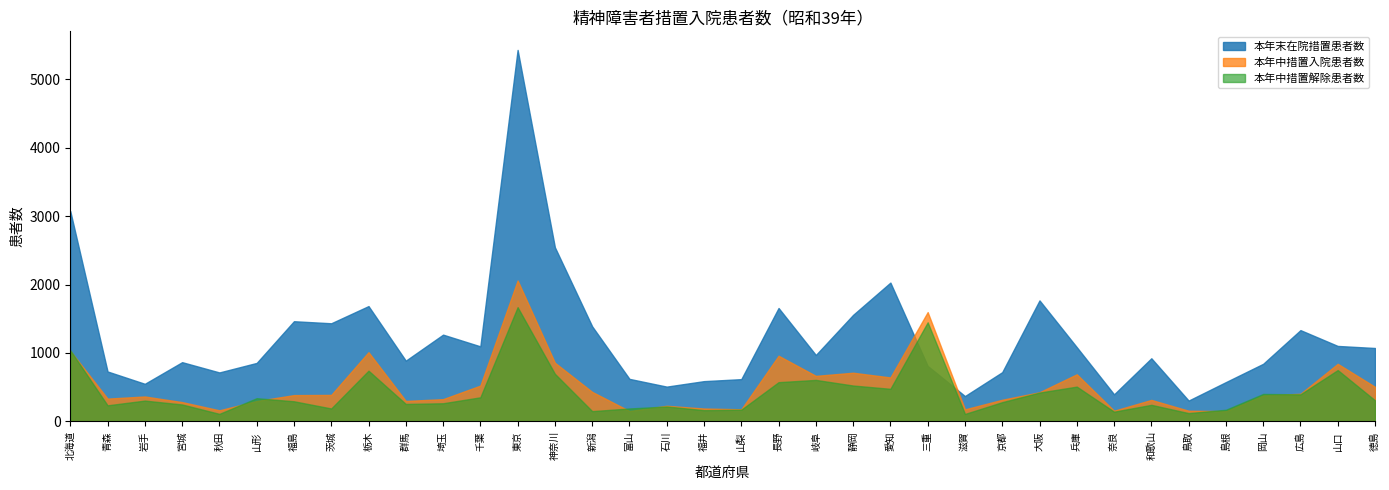

The 本年中措置解除患者数 series shows 340 at 山形. True or false?

True